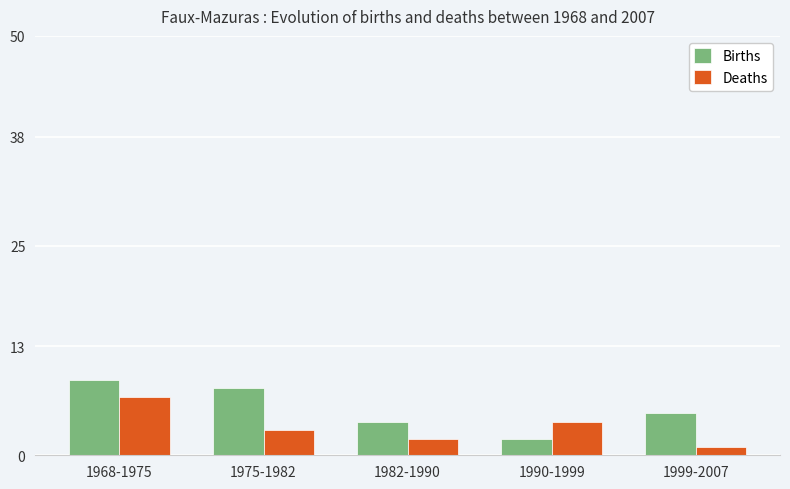

What is the label of the 1st bar from the left?

1968-1975